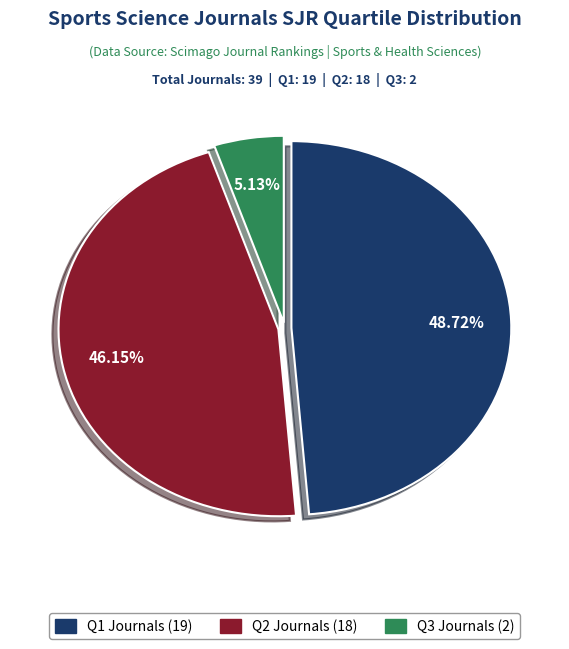

How many segments does this pie chart have?

3